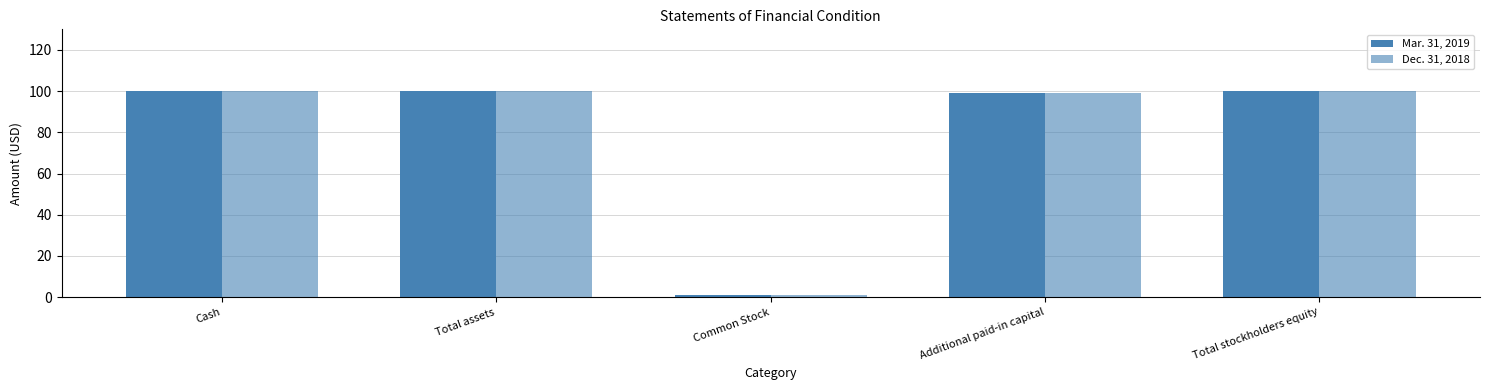

What position from the right is Total stockholders equity?

1